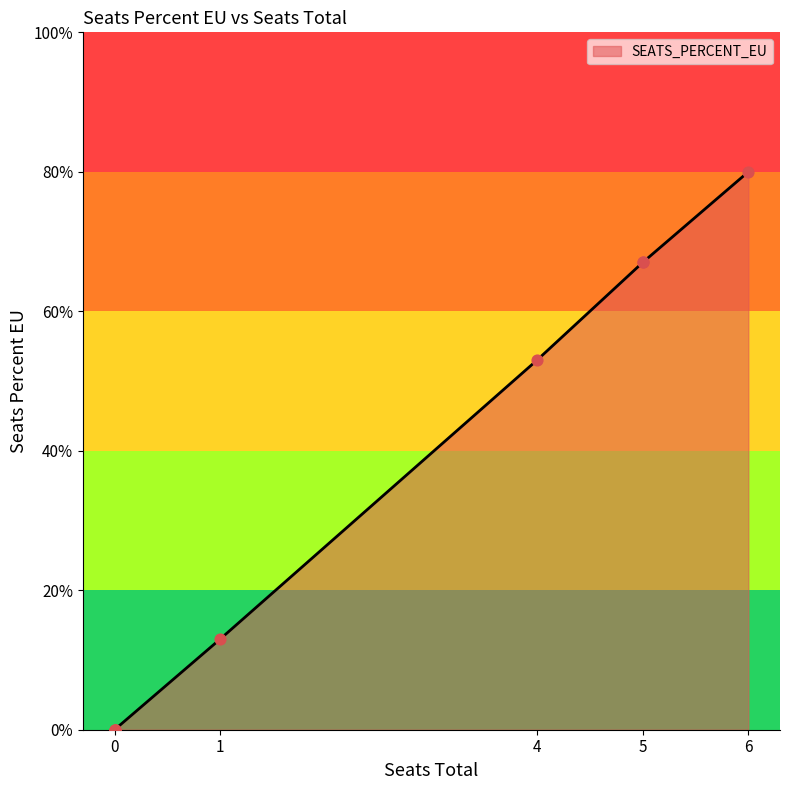

What is the change in value from 5 to 0?

-0.7